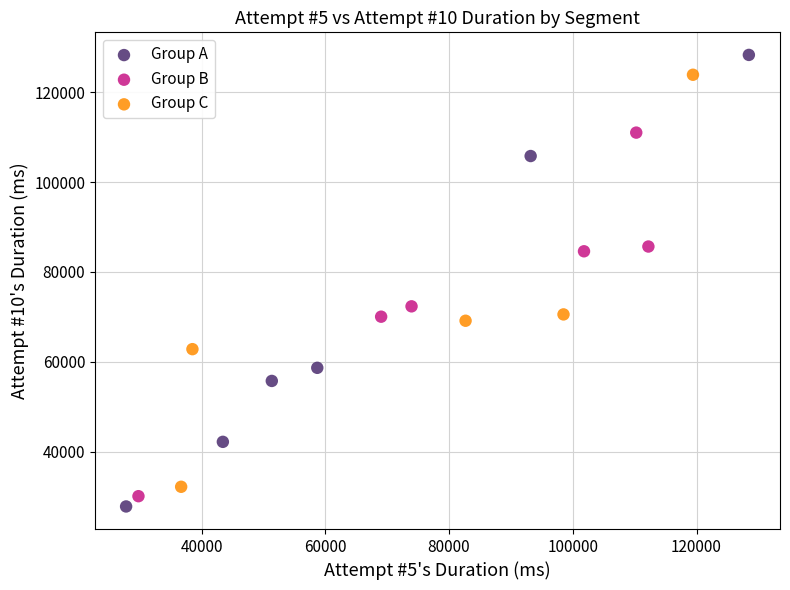

Which series reaches the maximum Y coordinate?

Group A